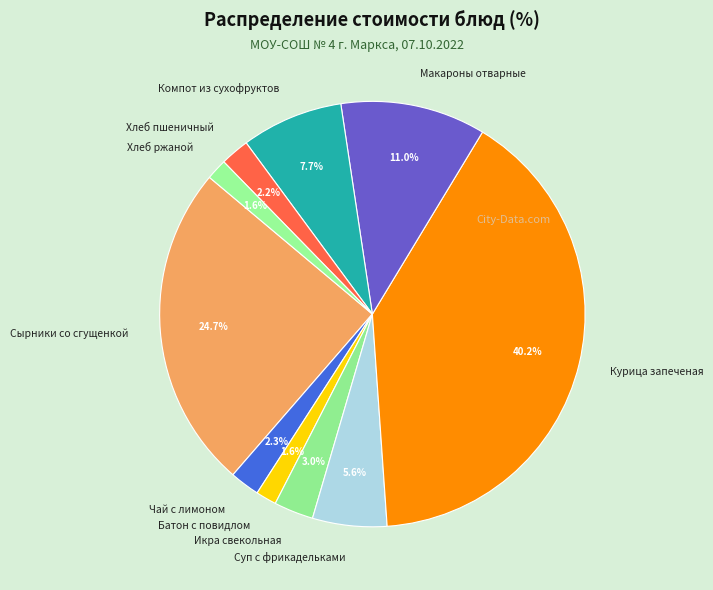

Between Макароны отварные and Компот из сухофруктов, which is larger?

Макароны отварные